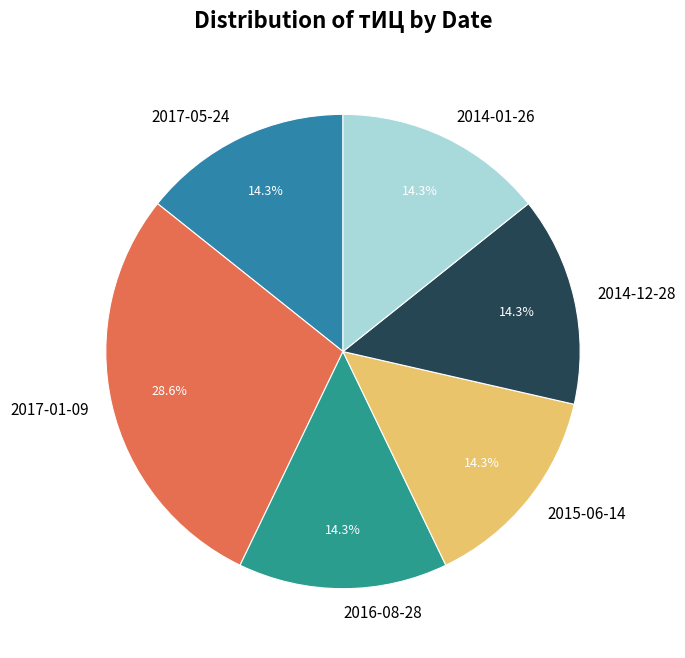

What percentage is NOT represented by 2015-06-14?

85.7%